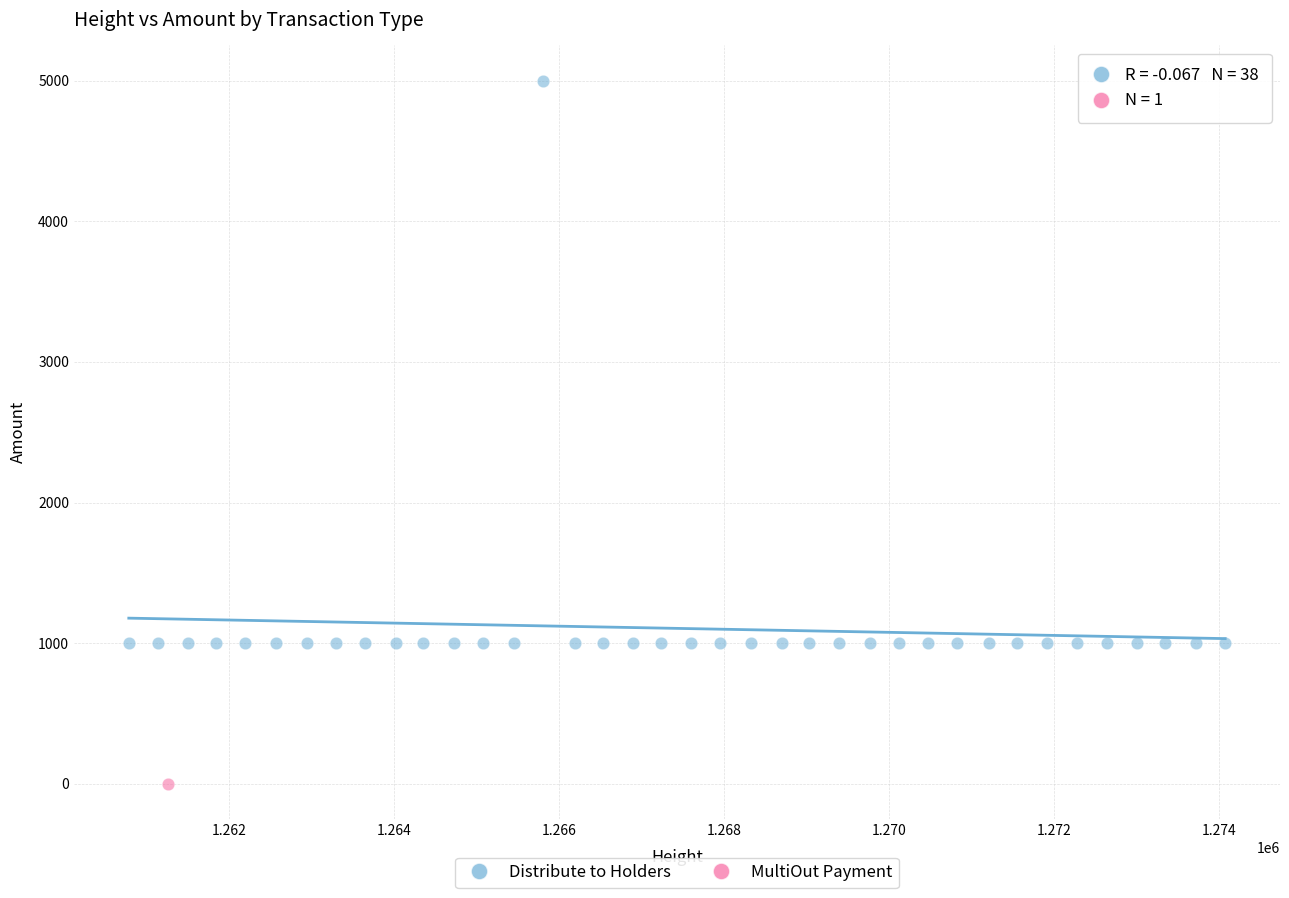

What are all the series names shown in the legend?

Distribute to Holders, MultiOut Payment